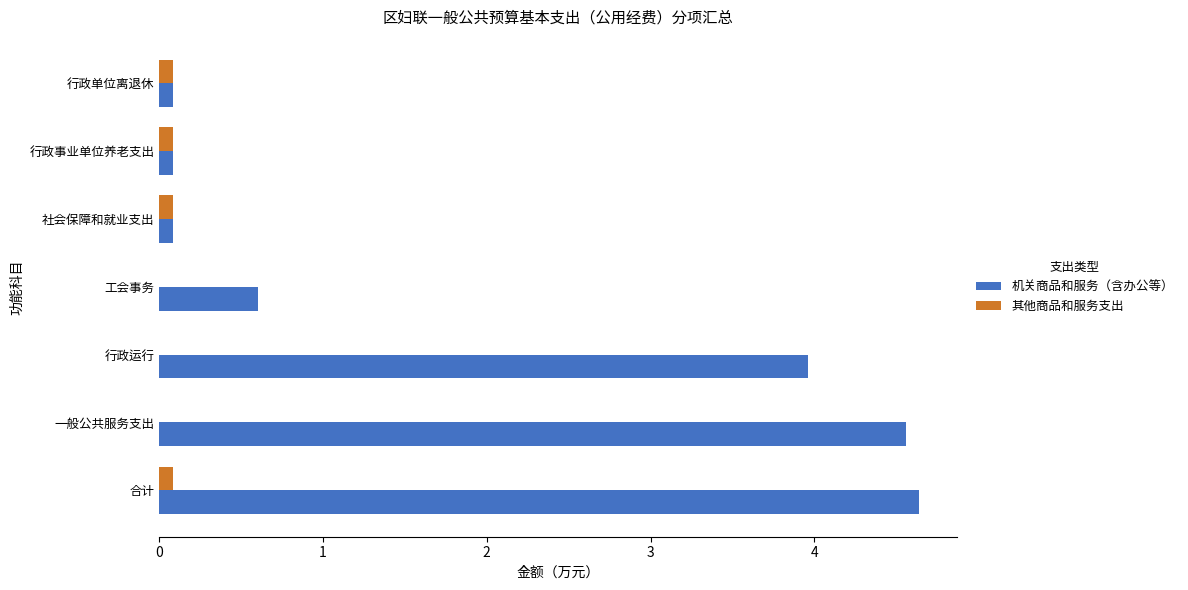

Which series has the largest total across all categories?

机关商品和服务（含办公等）